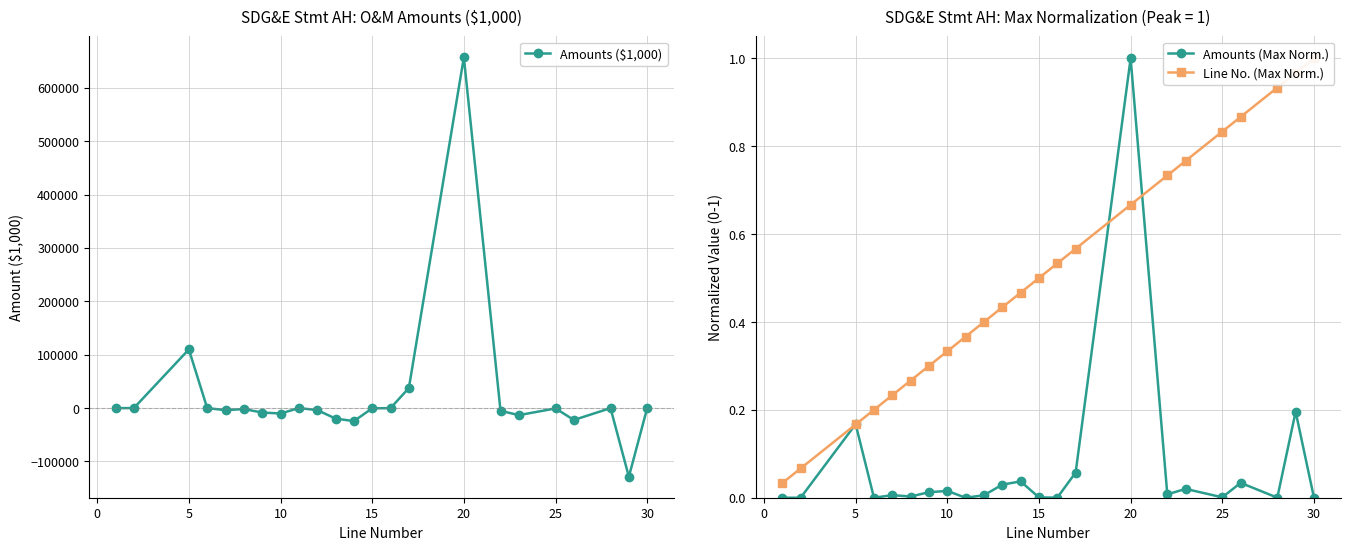

How many lines are shown in the chart?

3